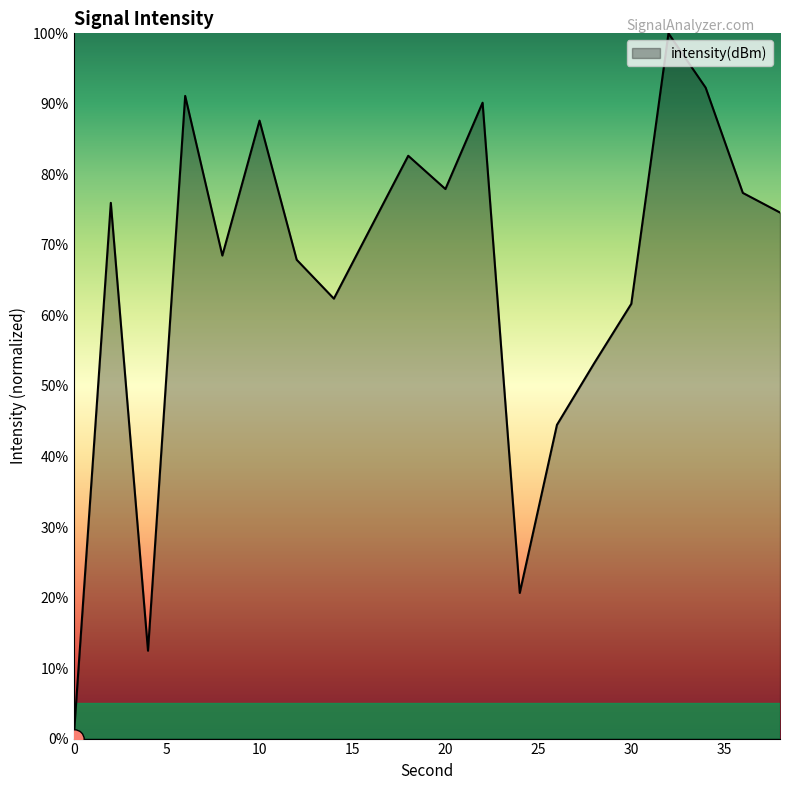

What is the difference between the maximum and minimum values?

100.0